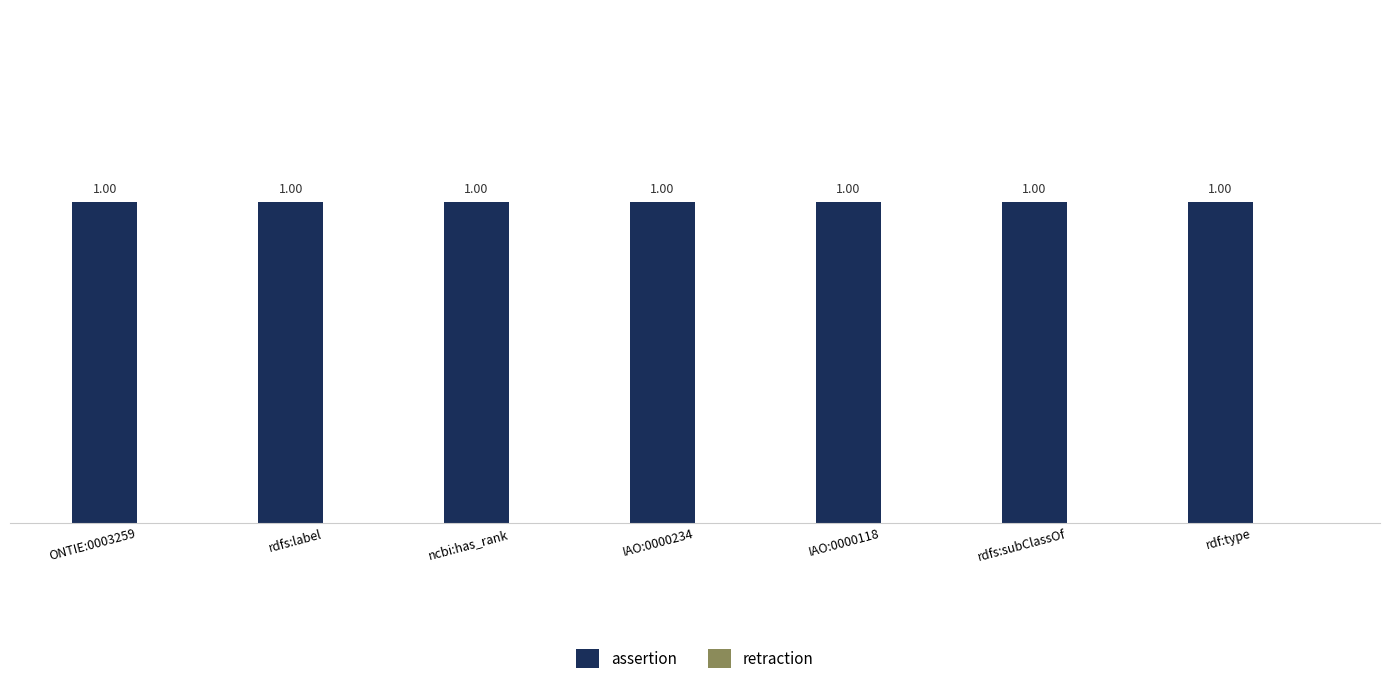

Which has a higher value, IAO:0000118 or rdfs:subClassOf?

IAO:0000118